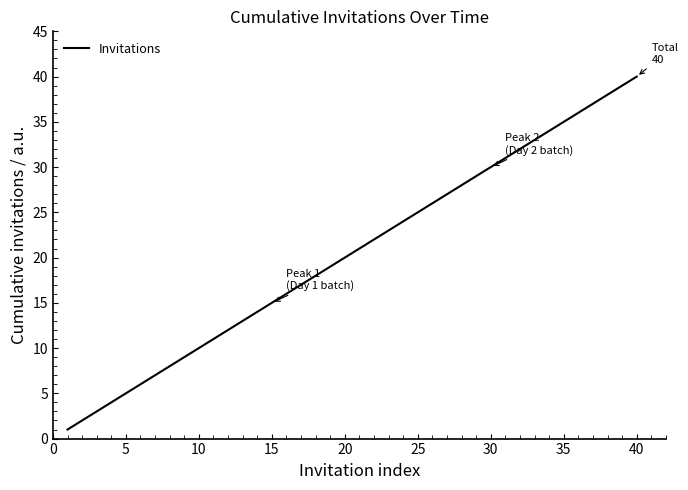

What is the difference between the maximum and minimum values?

39